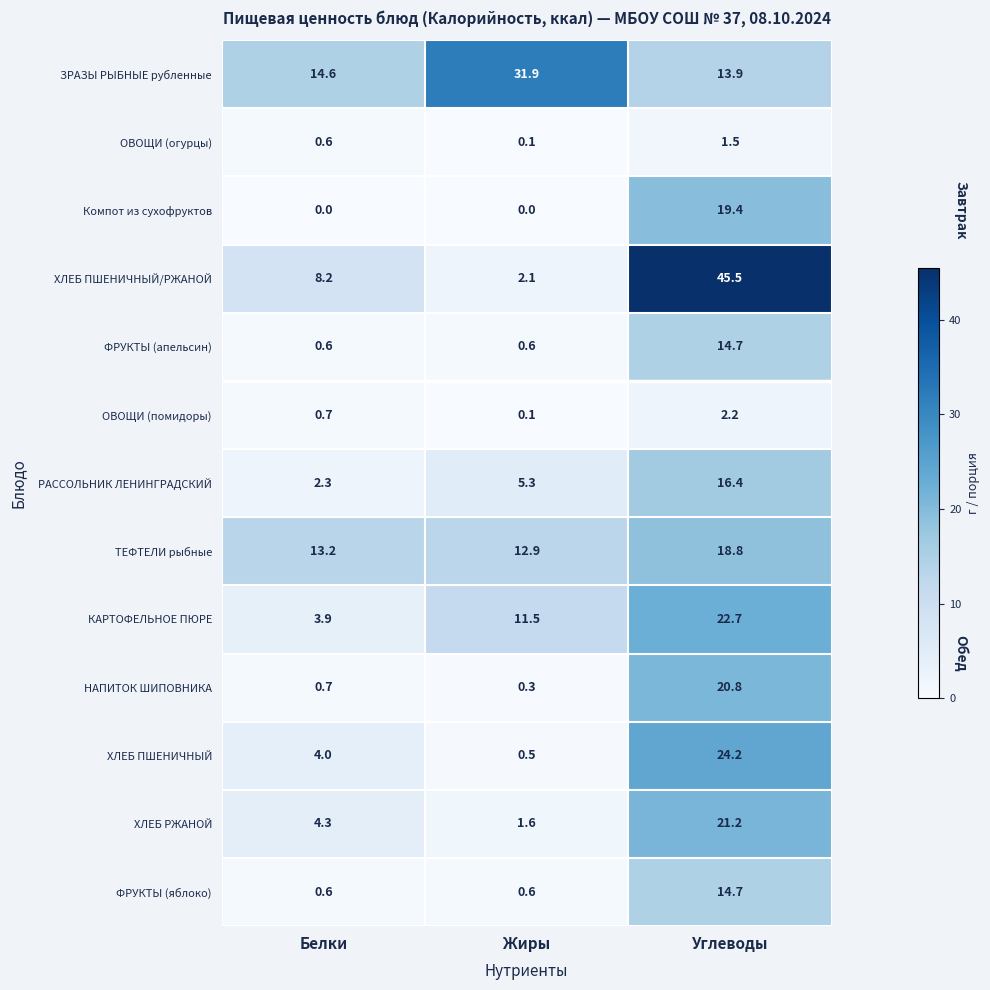

Between Жиры and Углеводы, which series saw the biggest shift?

ХЛЕБ ПШЕНИЧНЫЙ/РЖАНОЙ